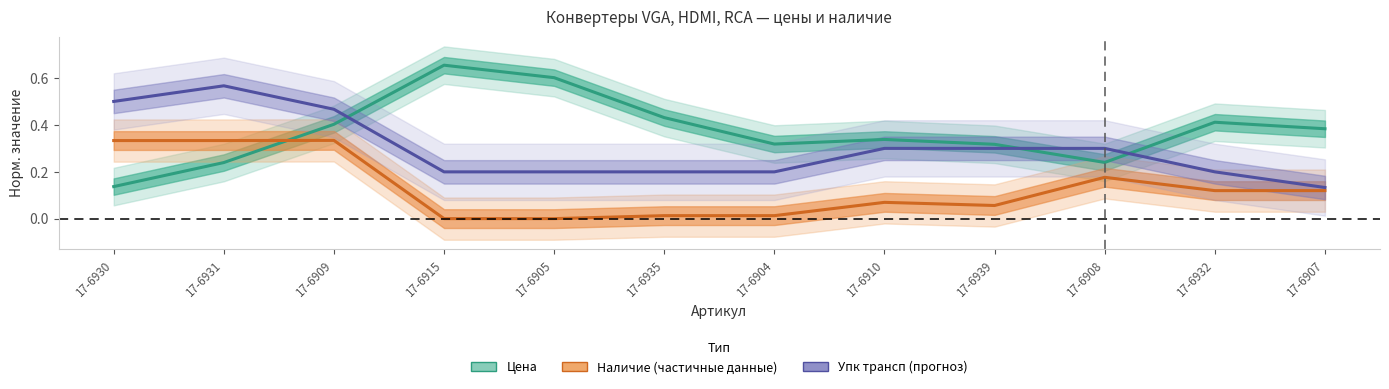

What position from the left is 17-6915?

4